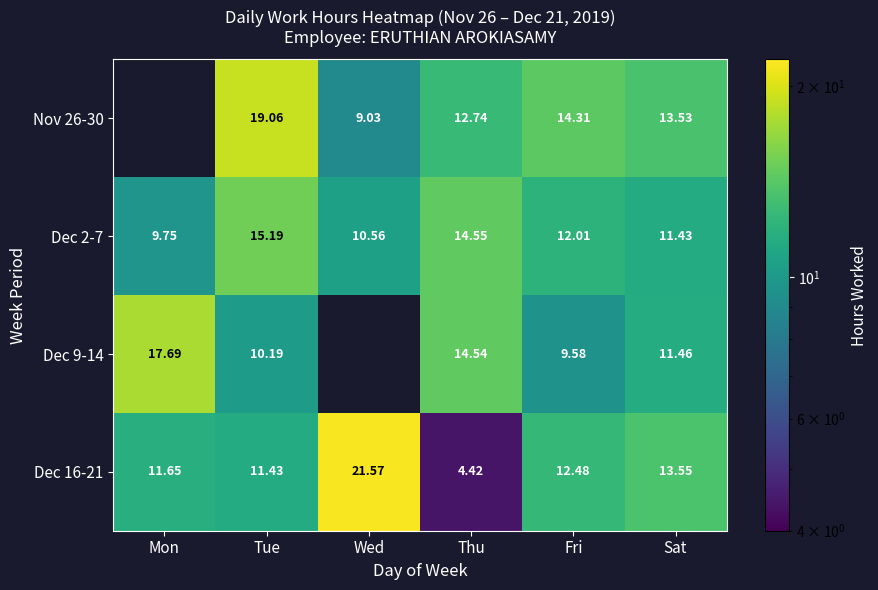

Which label corresponds to the largest value in the chart?

Wed